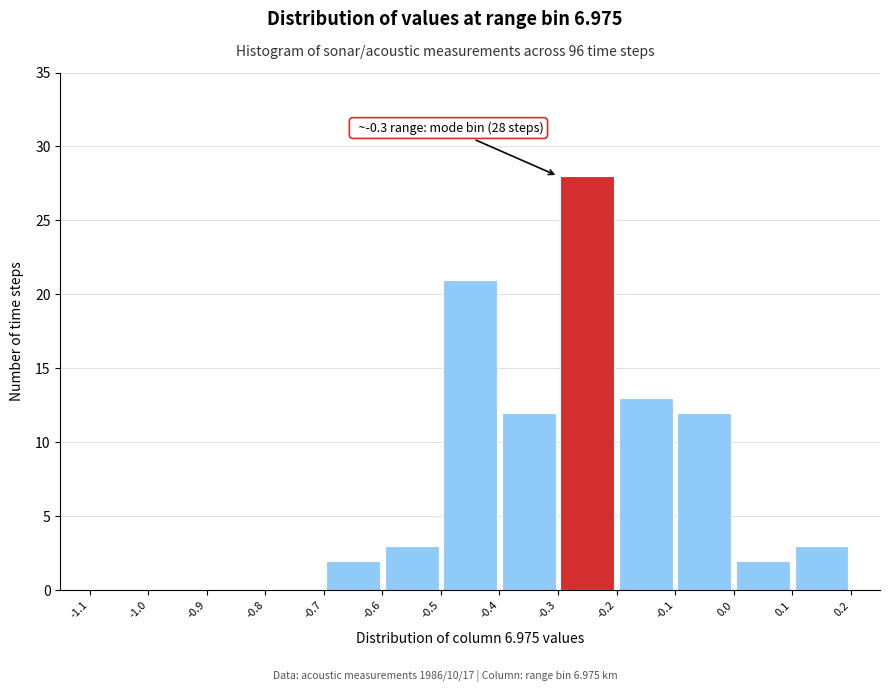

Which range on the x-axis has the tallest bar?

-0.3 to -0.2